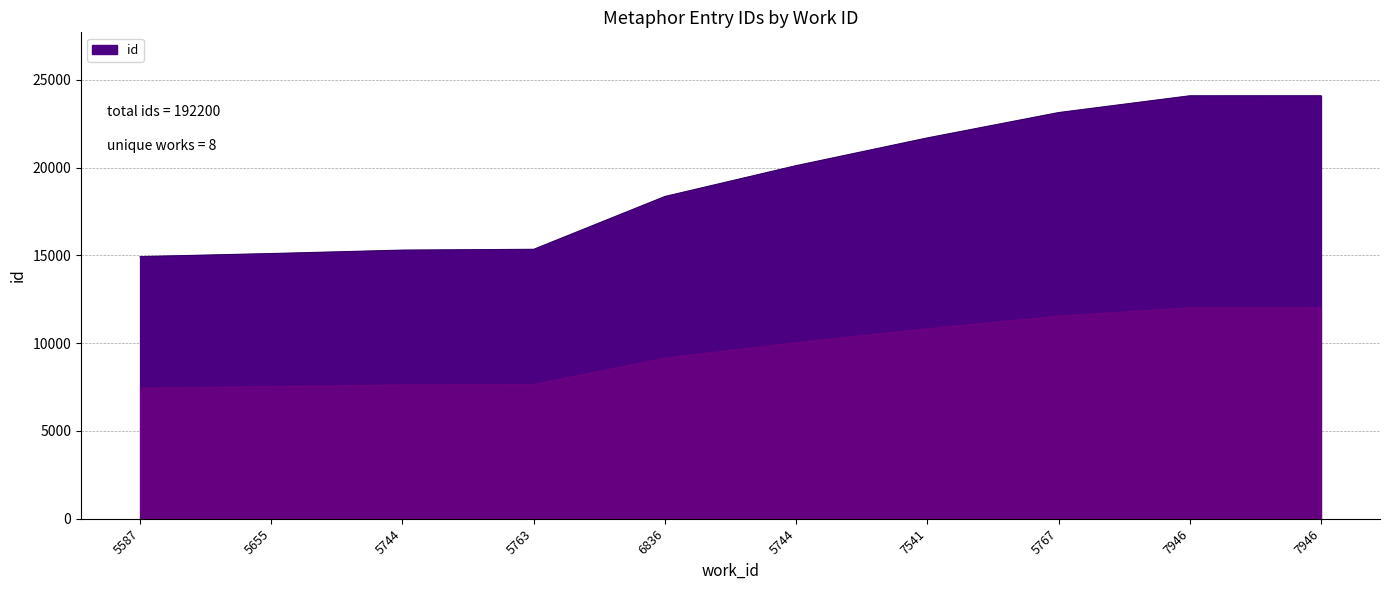

Does the chart display data point markers on the line(s)?

No